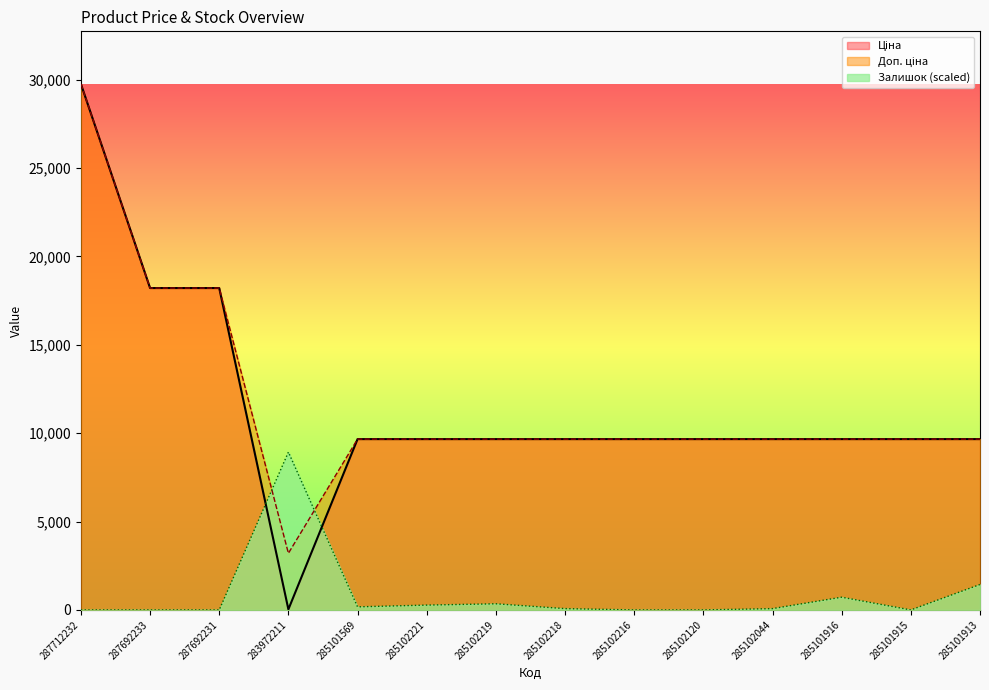

The Залишок series shows -3056.9 at 287692233. True or false?

False